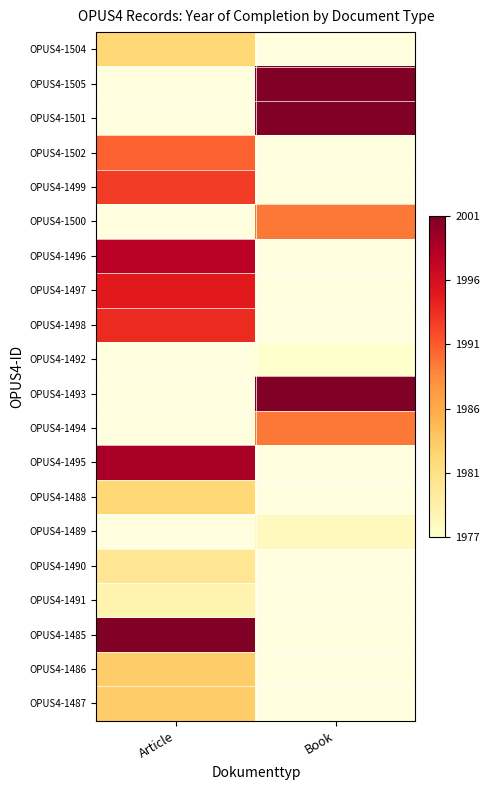

At which label is OPUS4-1499 closest to 1993?

Article